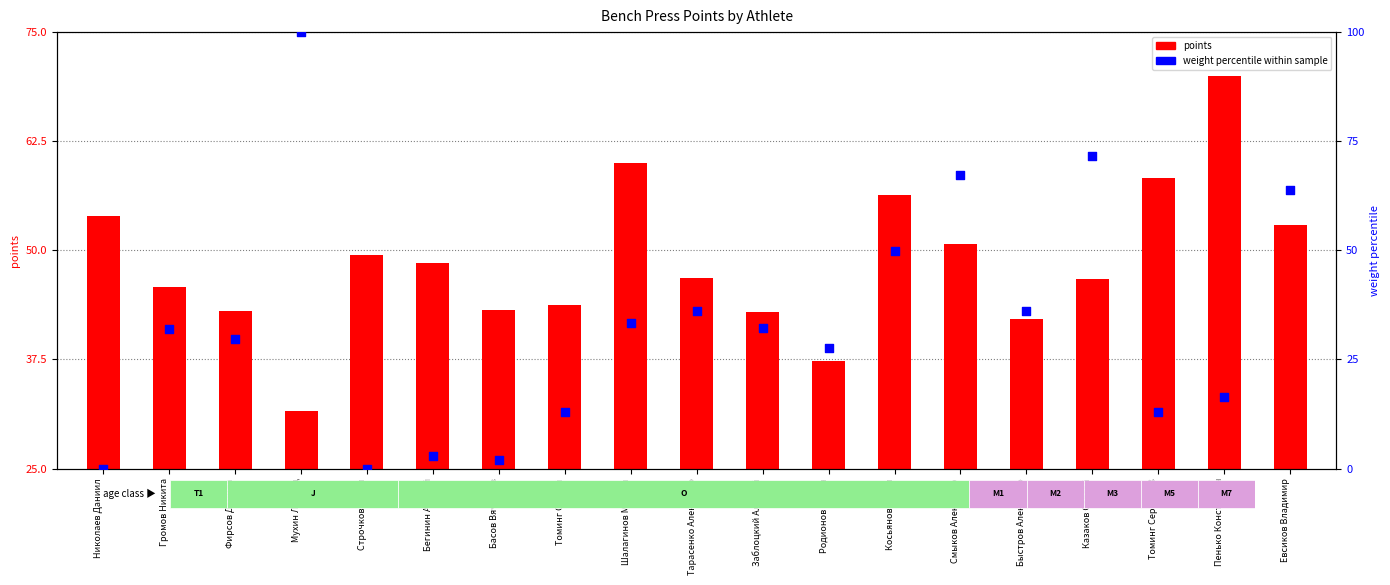

Which series has the largest Y range (max minus min)?

weight percentile